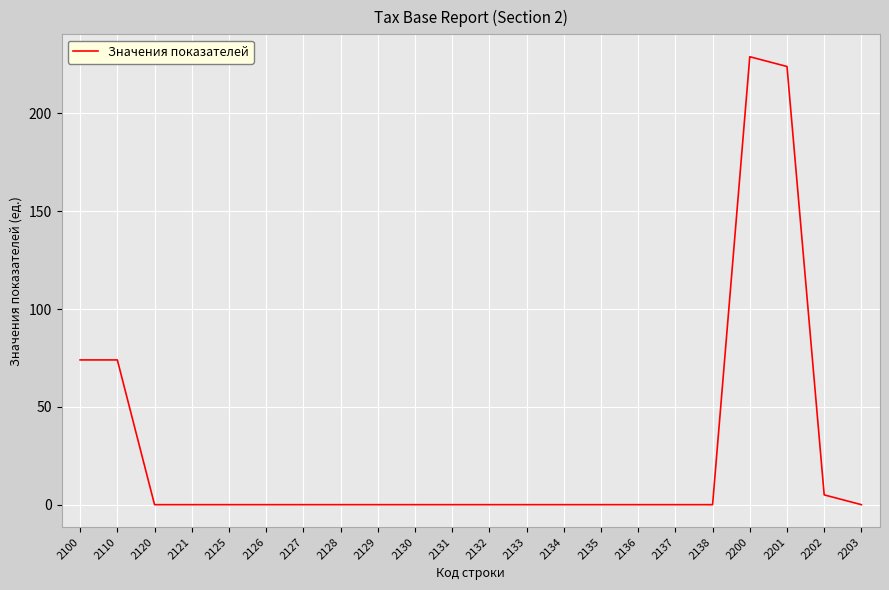

What is the change in value from 2125 to 2201?

+224